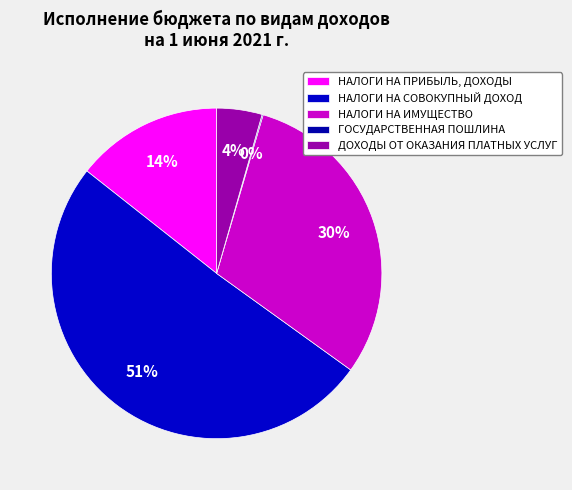

Combined, do ДОХОДЫ ОТ ОКАЗАНИЯ ПЛАТНЫХ УСЛУГ and НАЛОГИ НА ПРИБЫЛЬ, ДОХОДЫ account for over 50%?

No